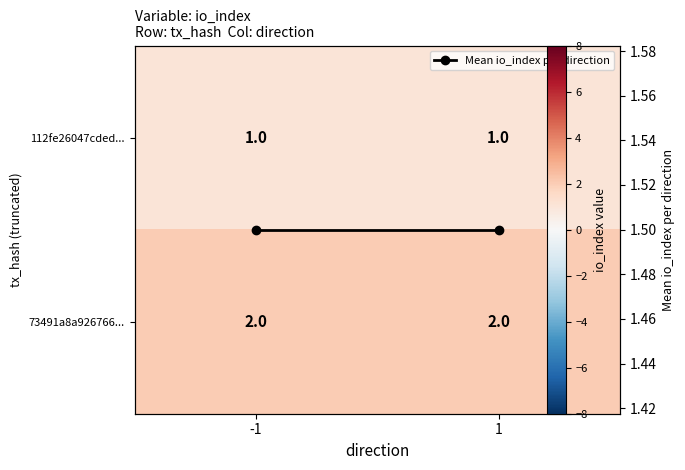

Which series changed the most between -1 and 1?

112fe26047cded...